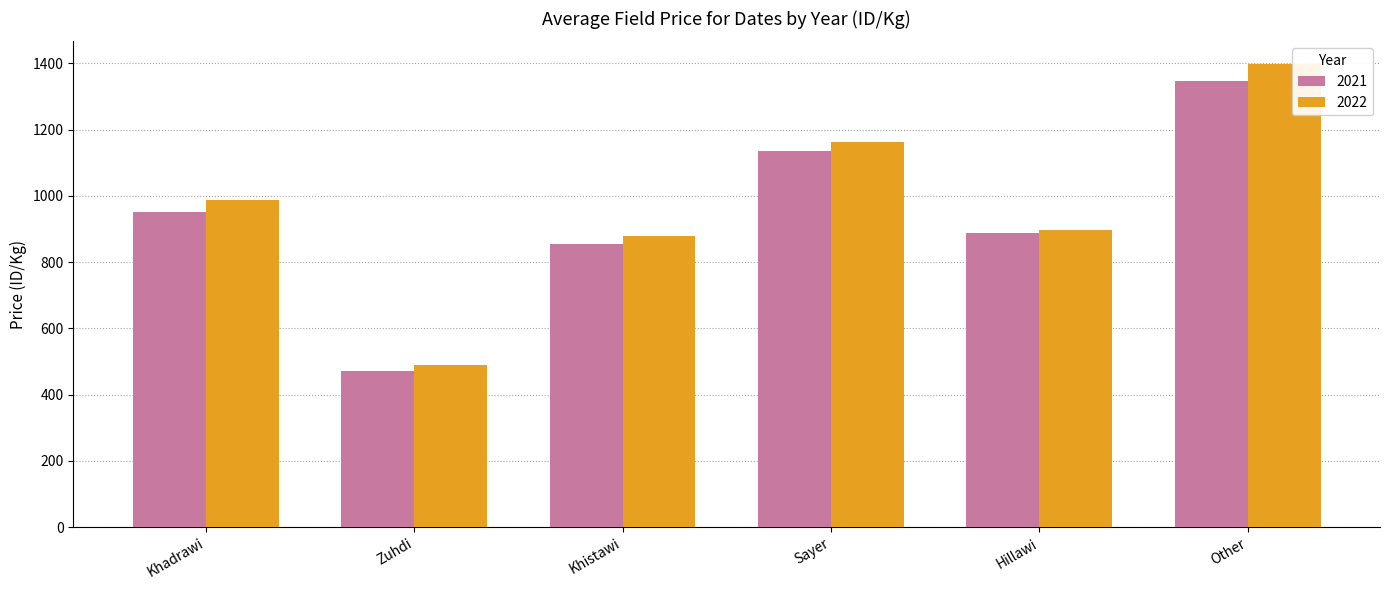

Reading left to right, list all the values displayed in this chart.

2021: Khadrawi=952	Zuhdi=473	Khistawi=854	Sayer=1136	Hillawi=889	Other=1346
2022: Khadrawi=987	Zuhdi=490	Khistawi=878	Sayer=1163	Hillawi=896	Other=1397